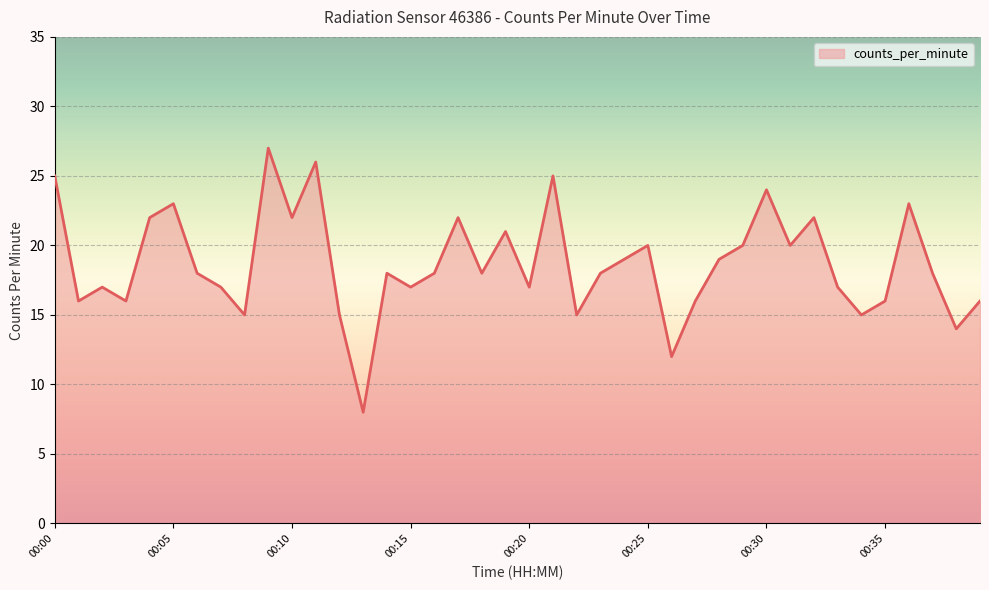

How many lines are shown in the chart?

1